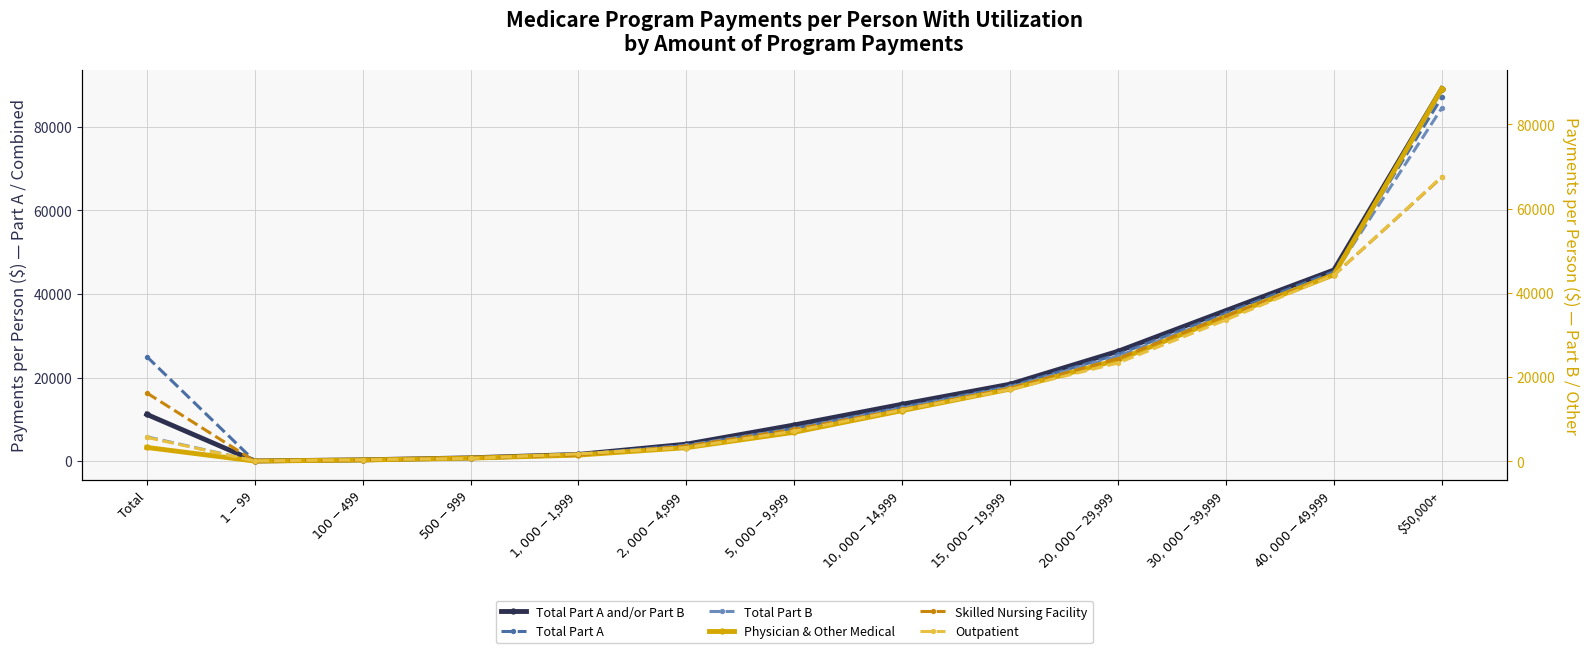

After their last crossing, which series has the higher values: Total Part B or Skilled Nursing Facility?

Total Part B